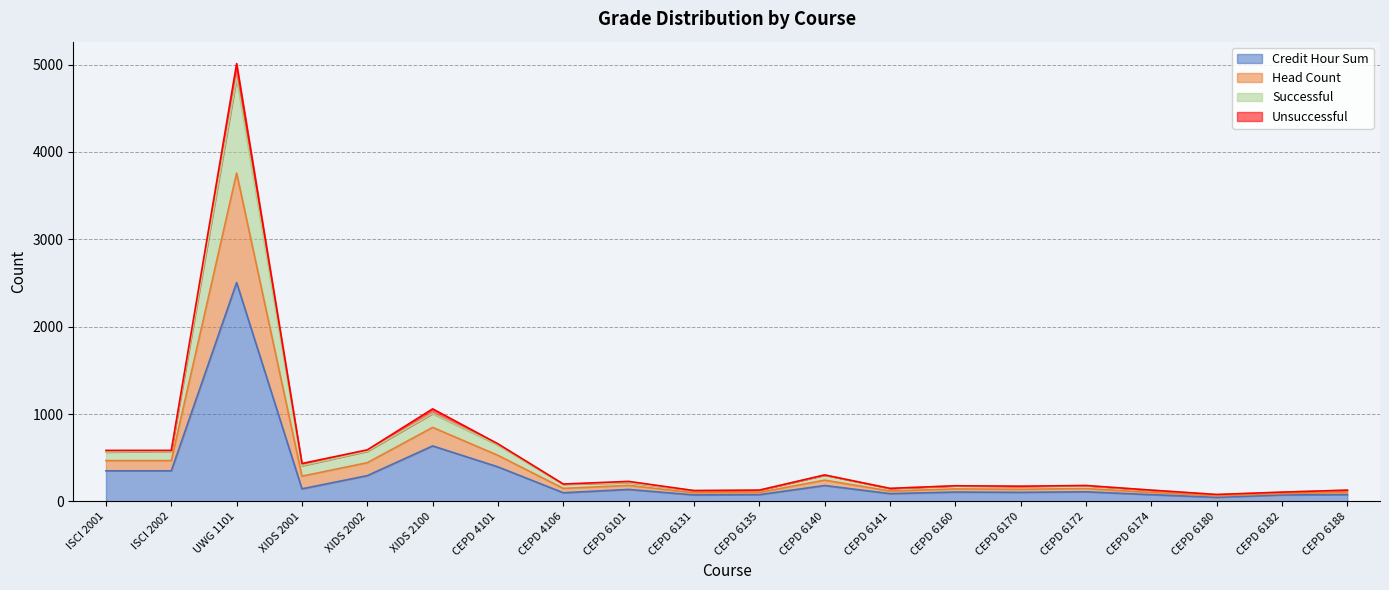

How many values in the Successful series exceed 198?

9